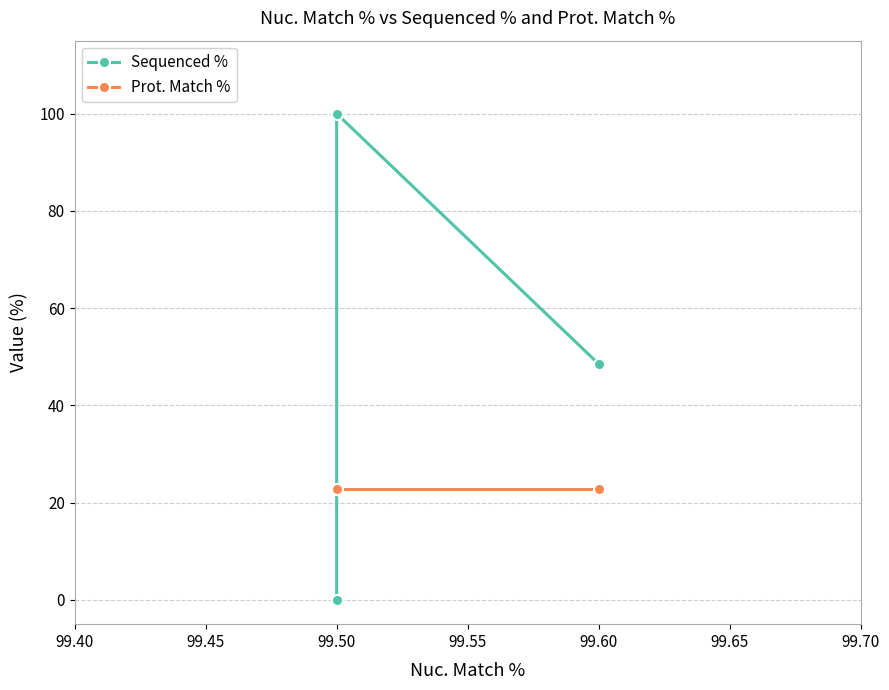

What is the difference between the second highest and minimum values in the Sequenced % series?

48.5